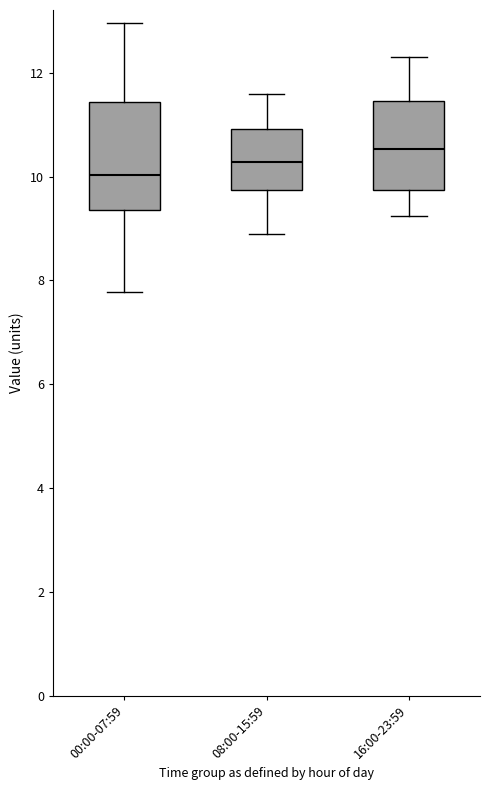

Which box's median line is the lowest?

00:00-07:59